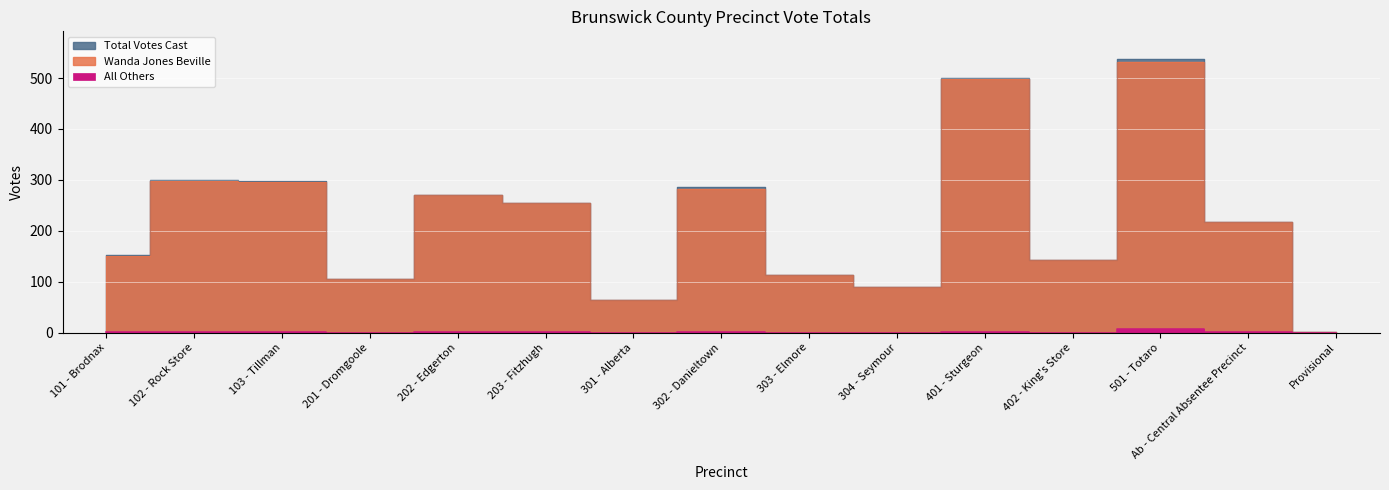

Rank the series by their maximum value, from lowest to highest.

All Others, Wanda Jones Beville, Total Votes Cast